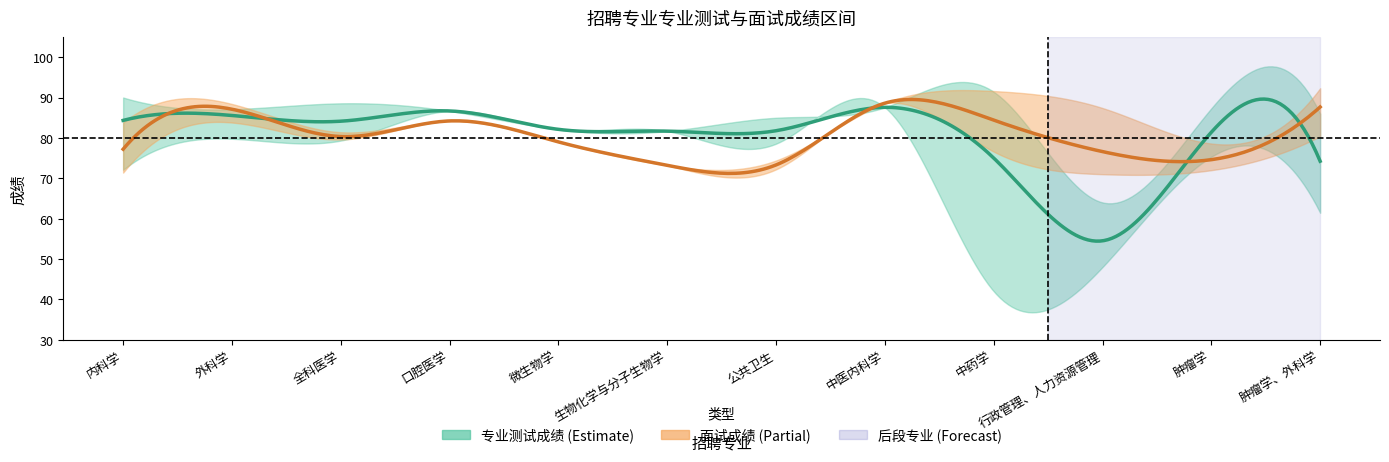

What is the maximum value shown in the chart?

91.4